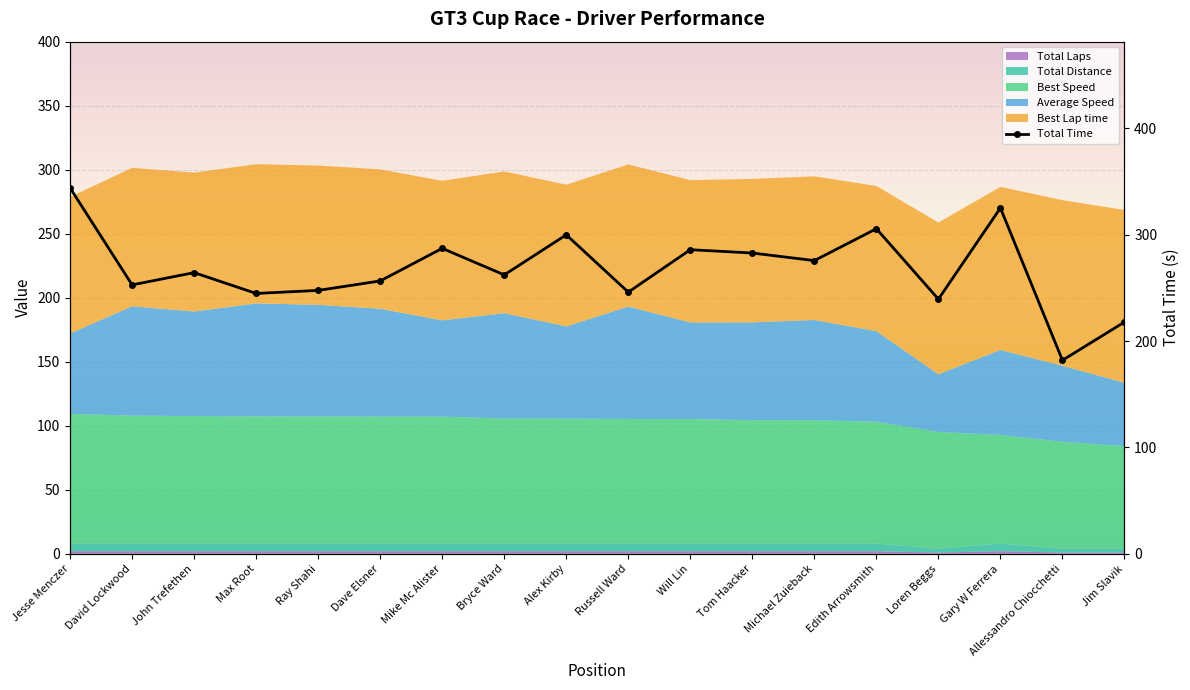

At which label does the data first exceed 264?

Jesse Menczer